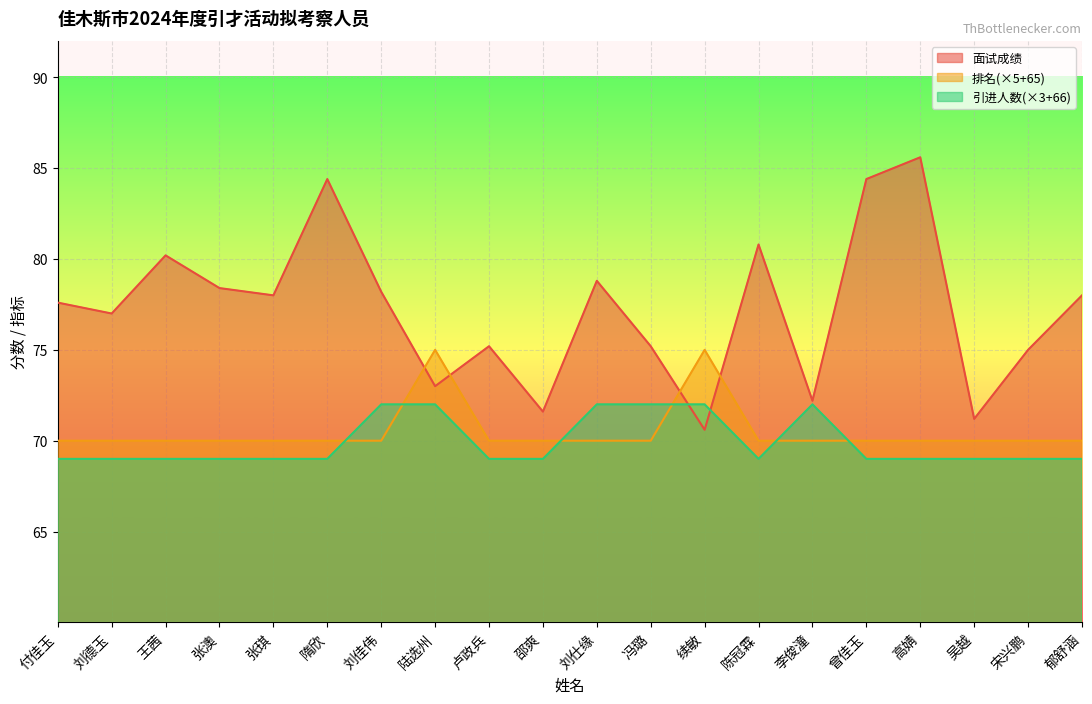

What is the label of the 7th point from the right?

陈冠霖